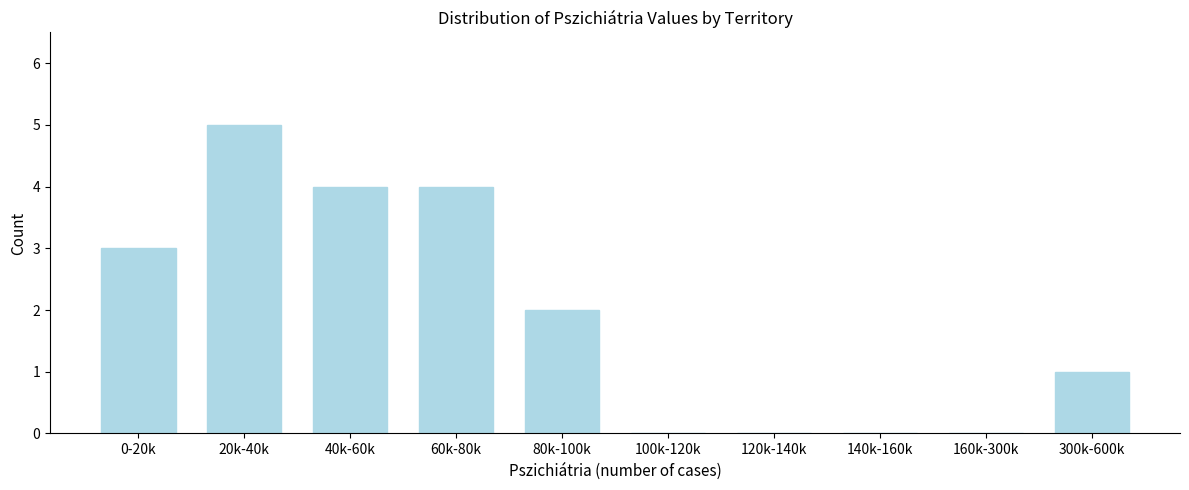

Reading right to left, extract all data points from this chart.

300k-600k=1	160k-300k=0	140k-160k=0	120k-140k=0	100k-120k=0	80k-100k=2	60k-80k=4	40k-60k=4	20k-40k=5	0-20k=3